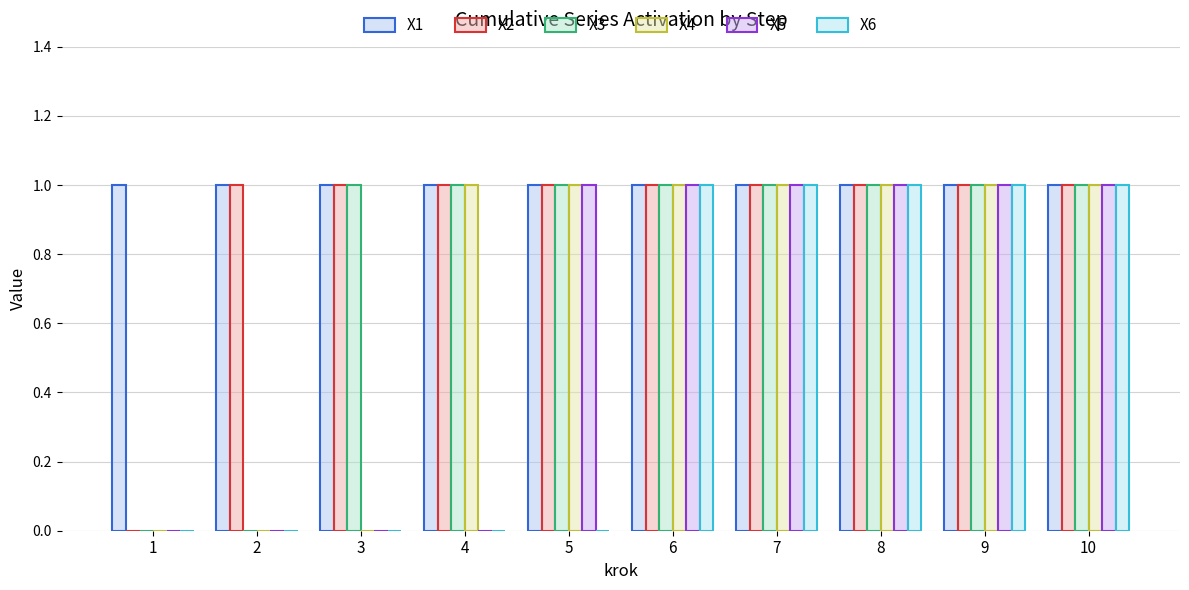

Reading left to right, list all the values displayed in this chart.

X1: 1=1	2=1	3=1	4=1	5=1	6=1	7=1	8=1	9=1	10=1
X2: 1=0	2=1	3=1	4=1	5=1	6=1	7=1	8=1	9=1	10=1
X3: 1=0	2=0	3=1	4=1	5=1	6=1	7=1	8=1	9=1	10=1
X4: 1=0	2=0	3=0	4=1	5=1	6=1	7=1	8=1	9=1	10=1
X5: 1=0	2=0	3=0	4=0	5=1	6=1	7=1	8=1	9=1	10=1
X6: 1=0	2=0	3=0	4=0	5=0	6=1	7=1	8=1	9=1	10=1